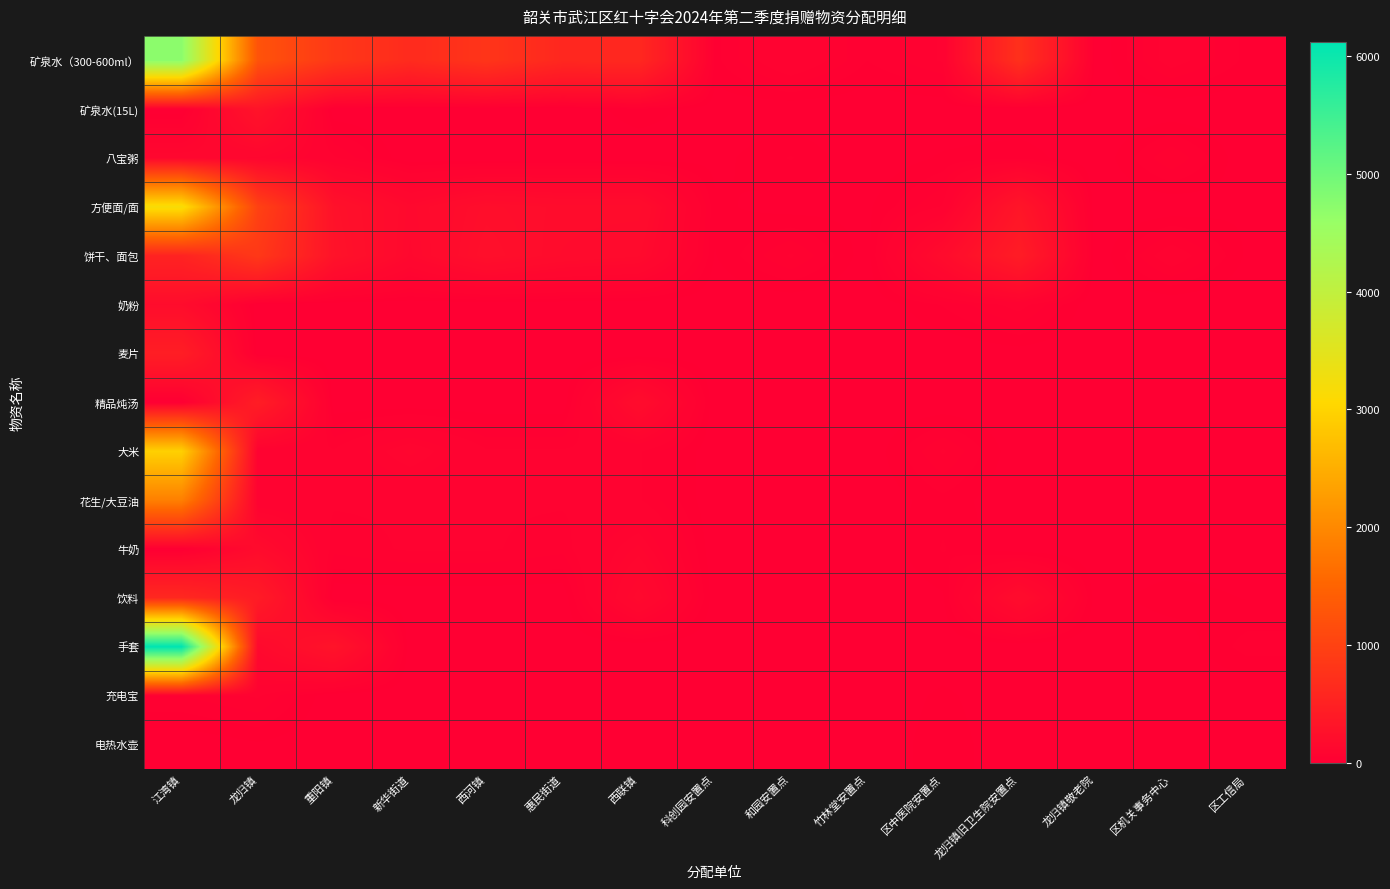

Between 区工信局 and 西联镇, which is larger?

西联镇